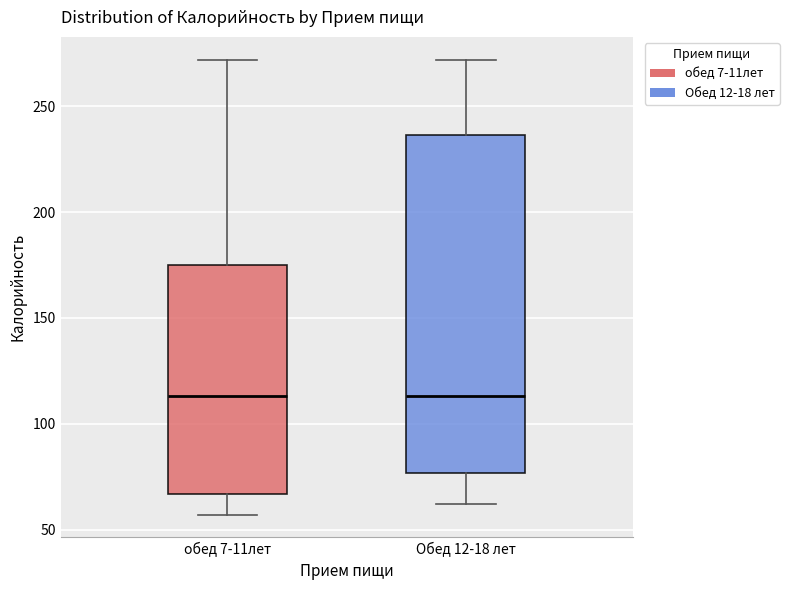

Where does the median line of the box for Обед 12-18 лет sit on the y-axis? The values are not printed on the chart, so give them approximately, as read against the axis.

115